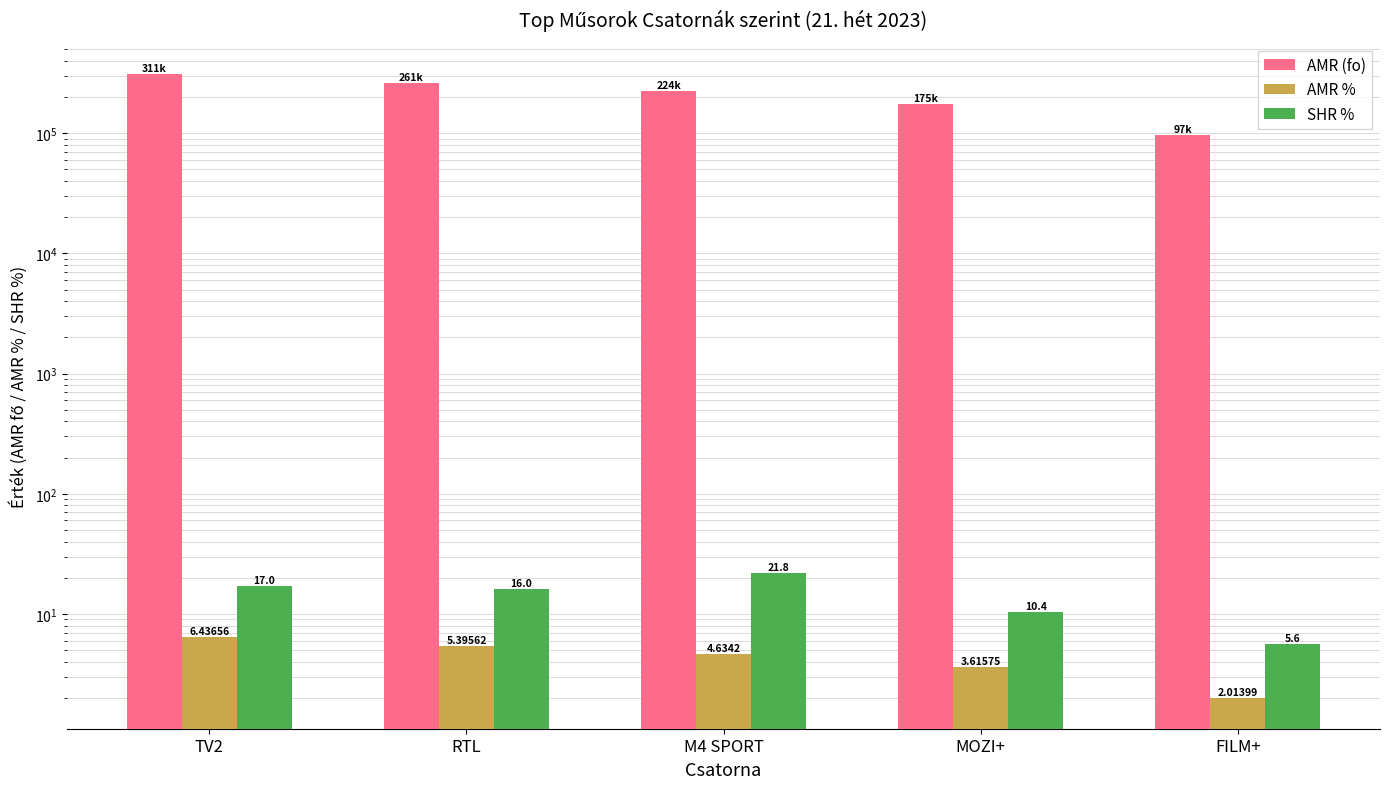

Is the value of SHR % at TV2 greater than the value of AMR (fo) at M4 SPORT?

No